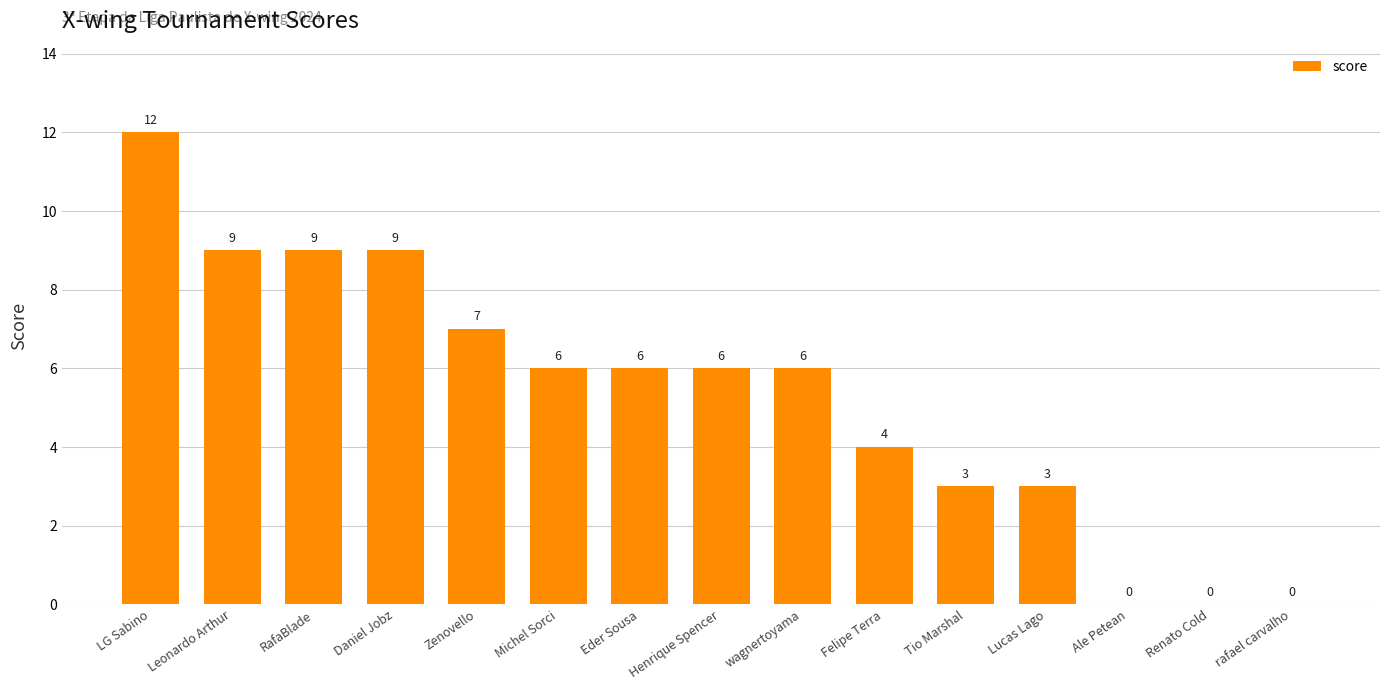

What is the approximate value at Leonardo Arthur?

9